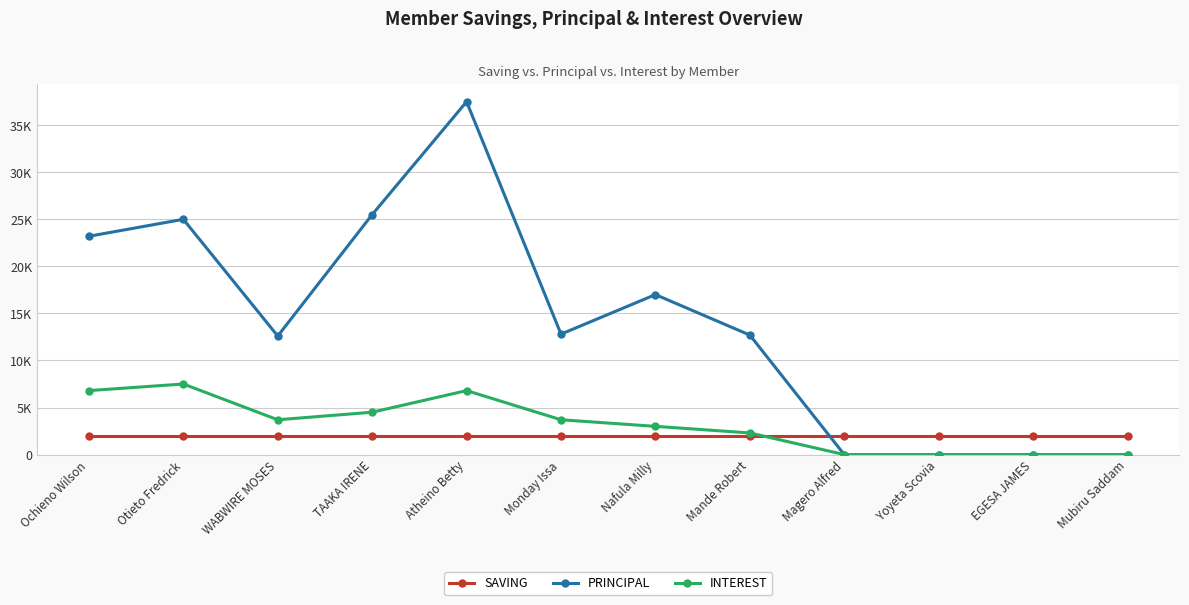

What are all the series names shown in the legend?

SAVING, PRINCIPAL, INTEREST